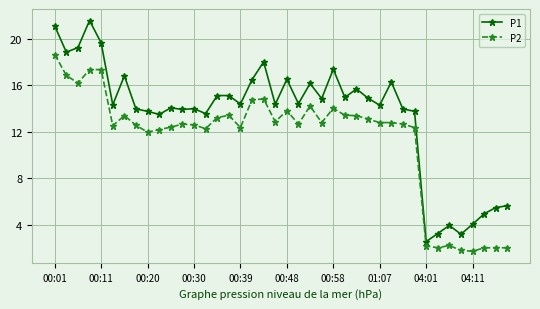

What is the sum of all P1 values?

538.3